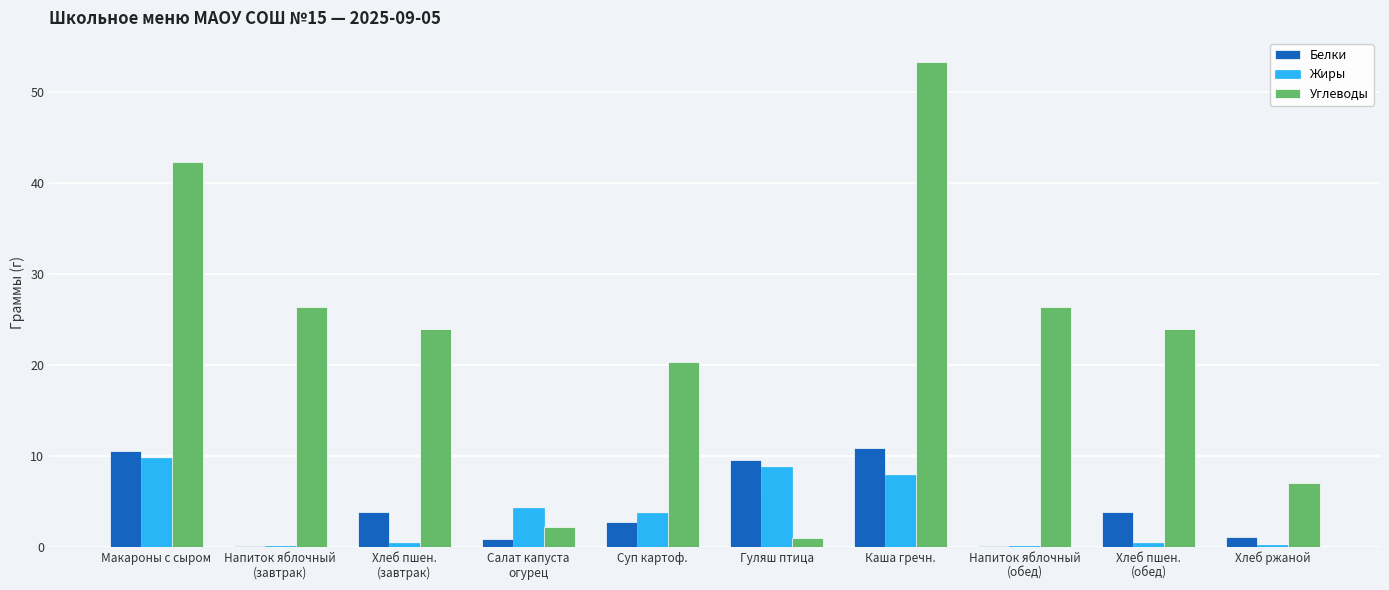

At which category is the sum across all series the highest?

Каша гречн.